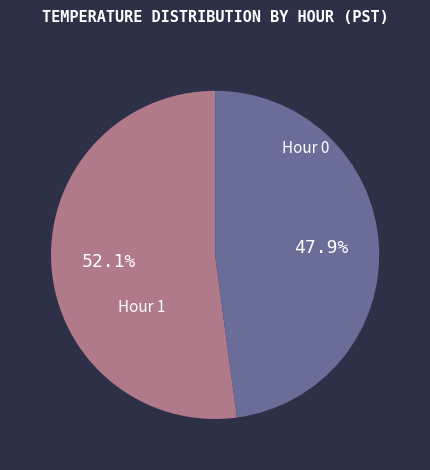

Is there any slice that represents more than half of the pie?

Yes